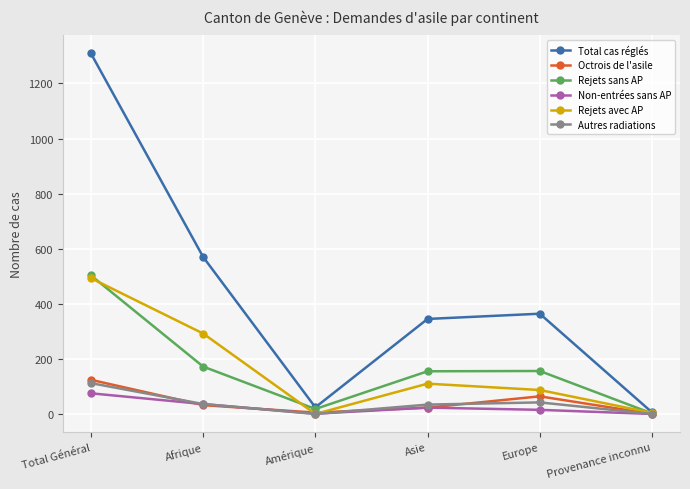

True or false: Total cas réglés has more than 0 interior local peaks.

True